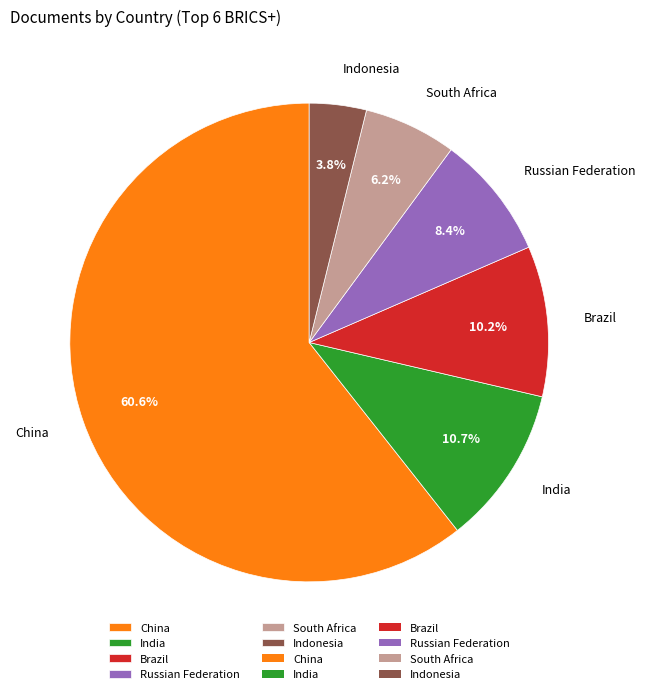

Approximately how many times larger is the value at Indonesia compared to Russian Federation?

0.5